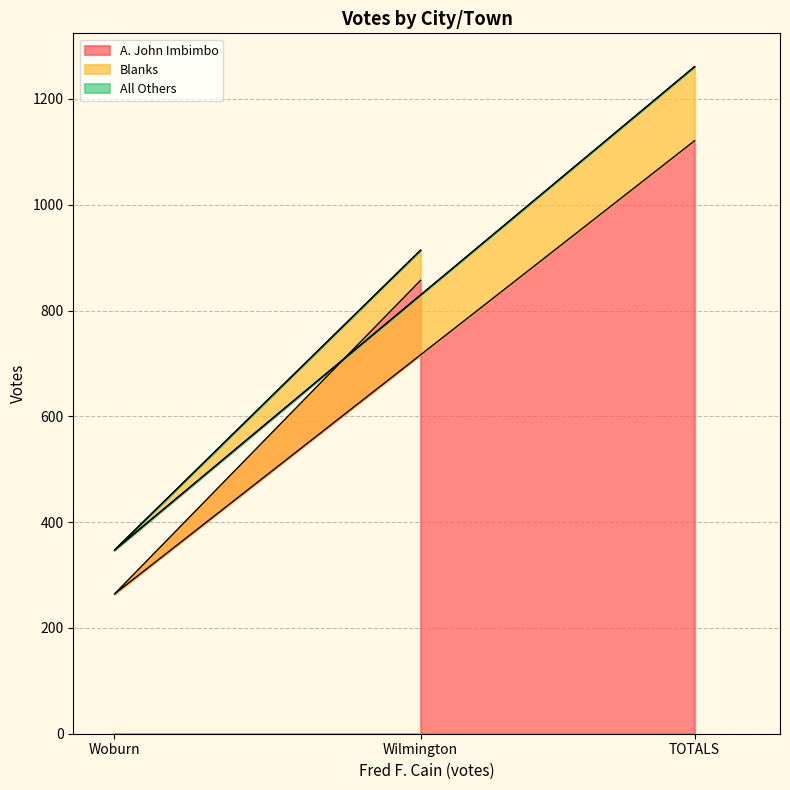

True or false: A. John Imbimbo has a value of 857 at Wilmington.

True